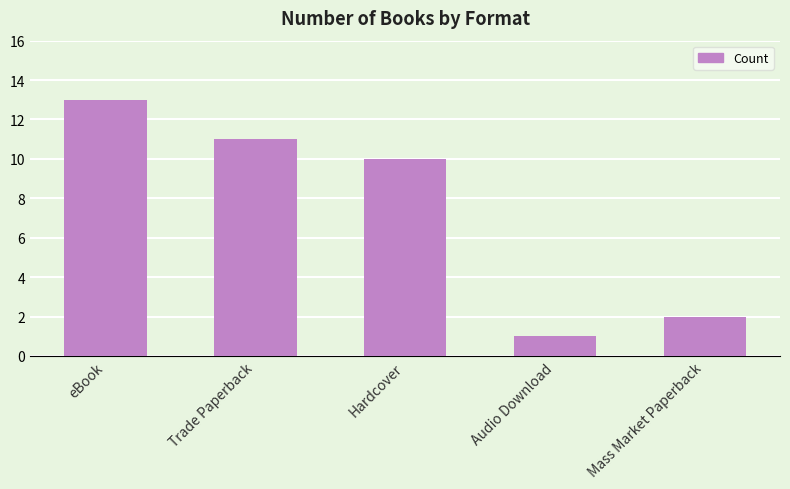

How many distinct data groups are displayed?

1